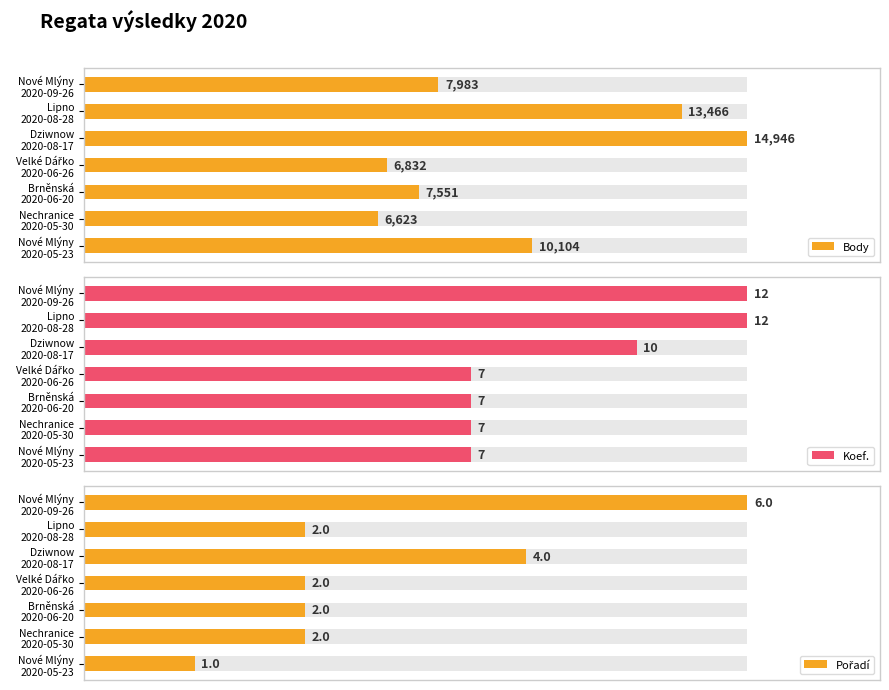

How many values in the Pořadí series are below 2?

1